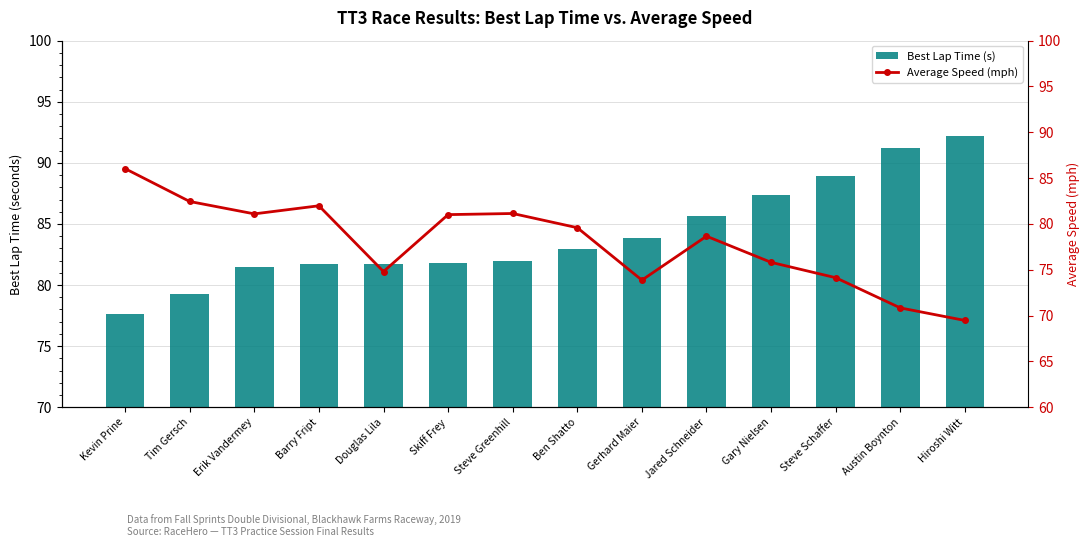

Count the number of categories in the chart.

14